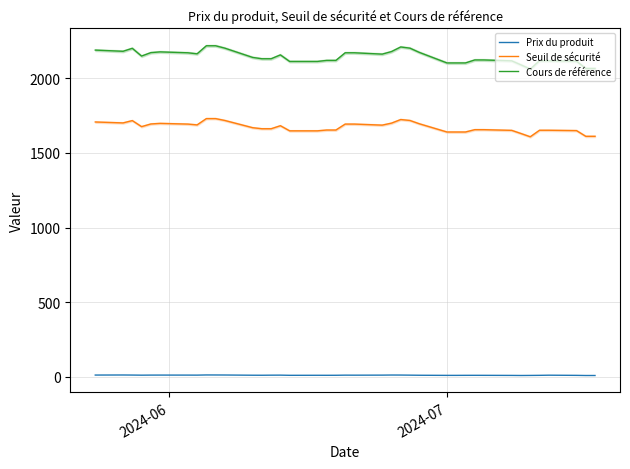

Does the chart have visible grid lines?

Yes